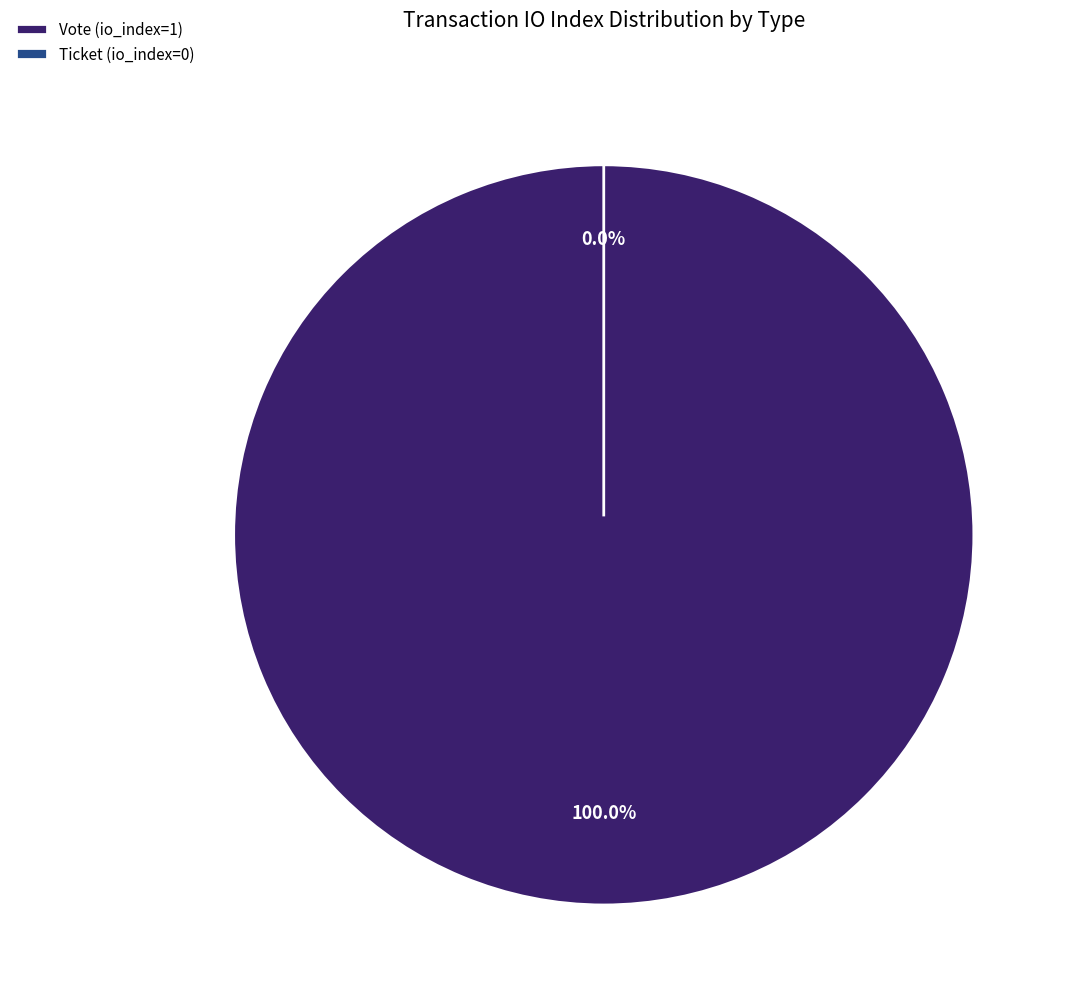

To the nearest percent, what is the average slice percentage?

50%